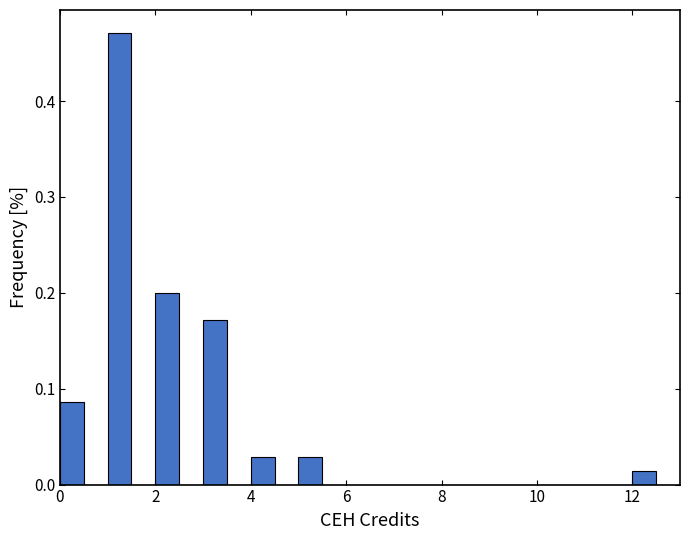

Around what value on the x-axis is the tallest bar? Give the approximate position of its centre, as read against the axis.

1.2